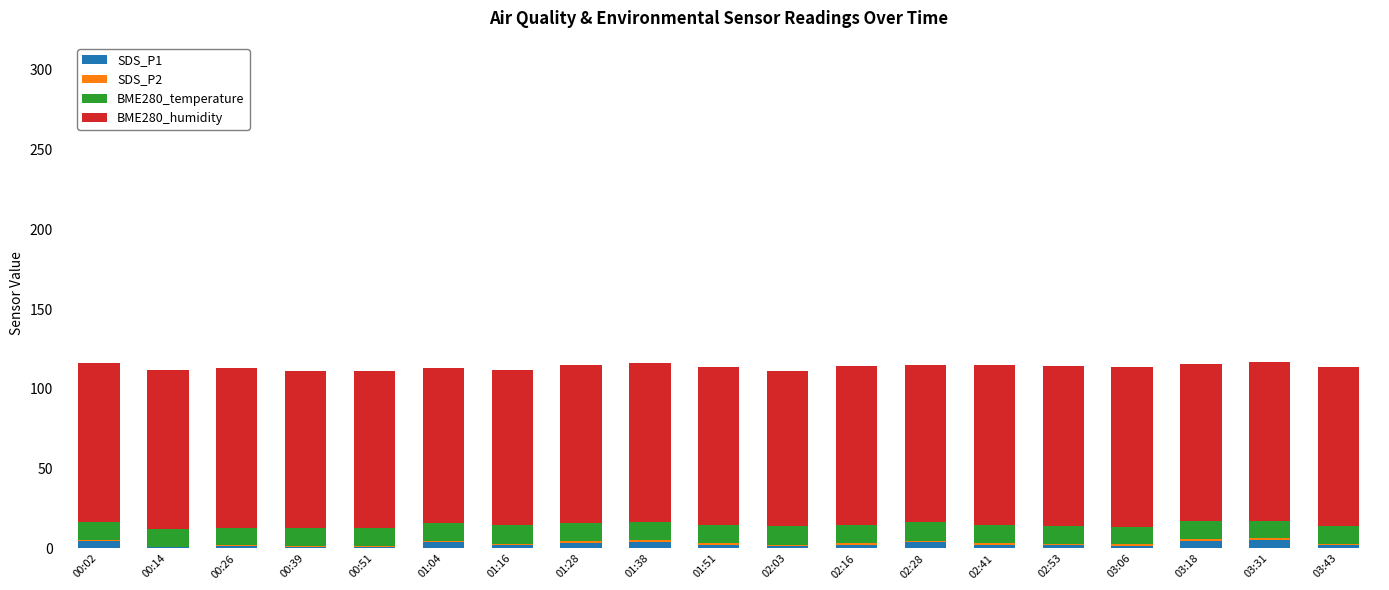

Does the chart contain stacked bars?

Yes